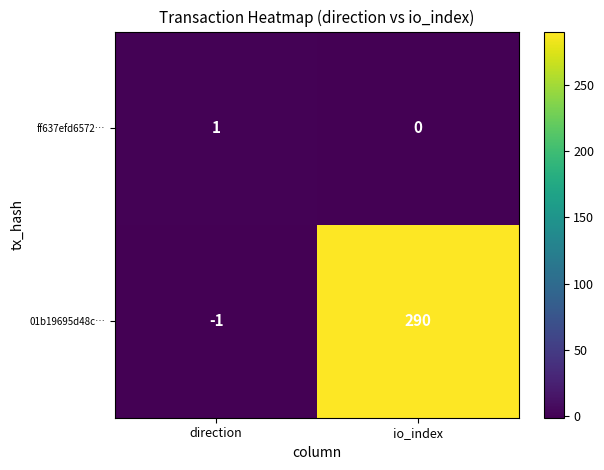

What is the difference between the maximum and minimum values in the 01b19695d48c… series?

291